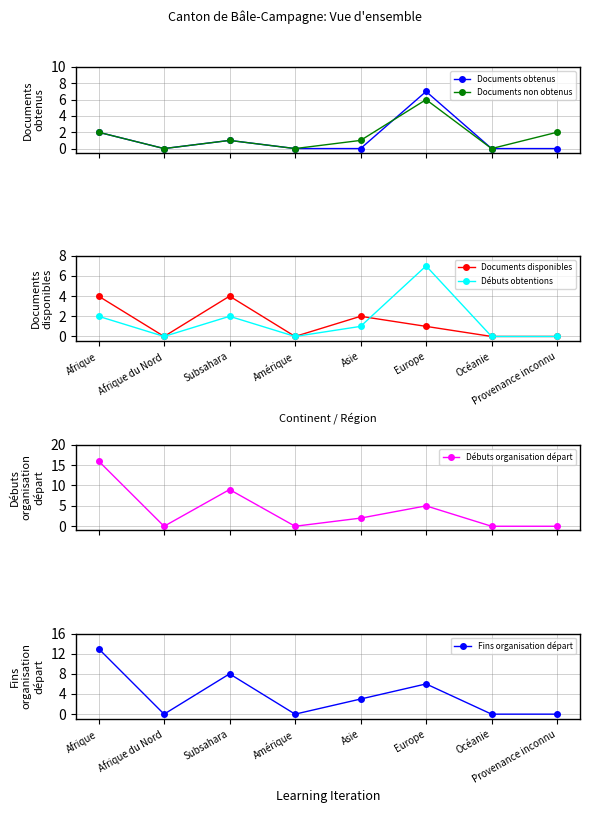

Where is the first local minimum for Débuts organisation départ?

Afrique du Nord